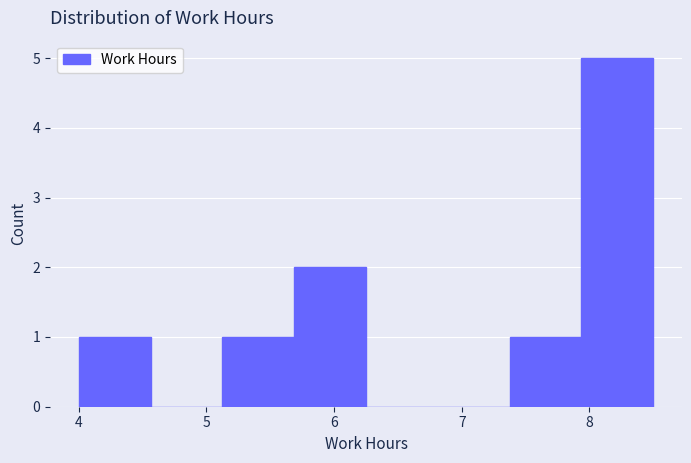

Over which range of the x-axis is the bar tallest?

7.9 to 8.5